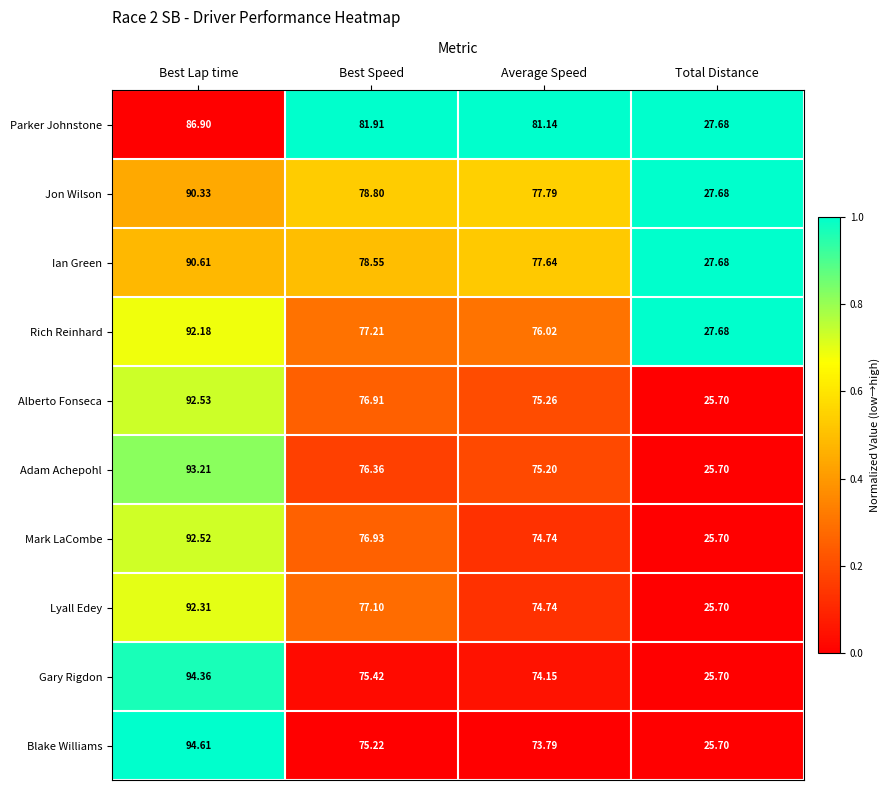

How many values in the Gary Rigdon series exceed 75?

2